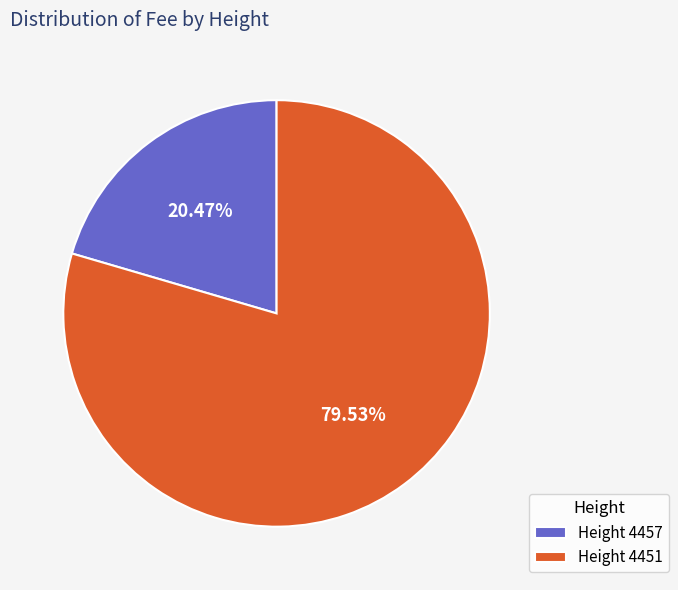

Count the number of slices in the pie.

2